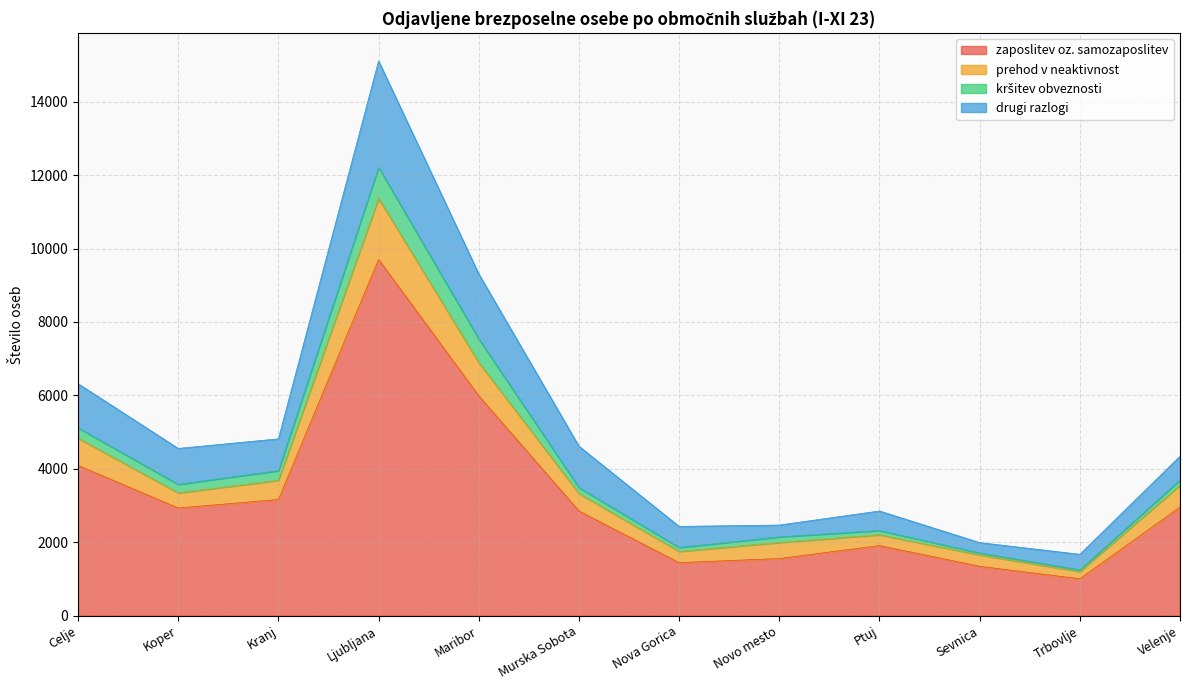

What is the highest value of the zaposlitev oz. samozaposlitev series?

9704